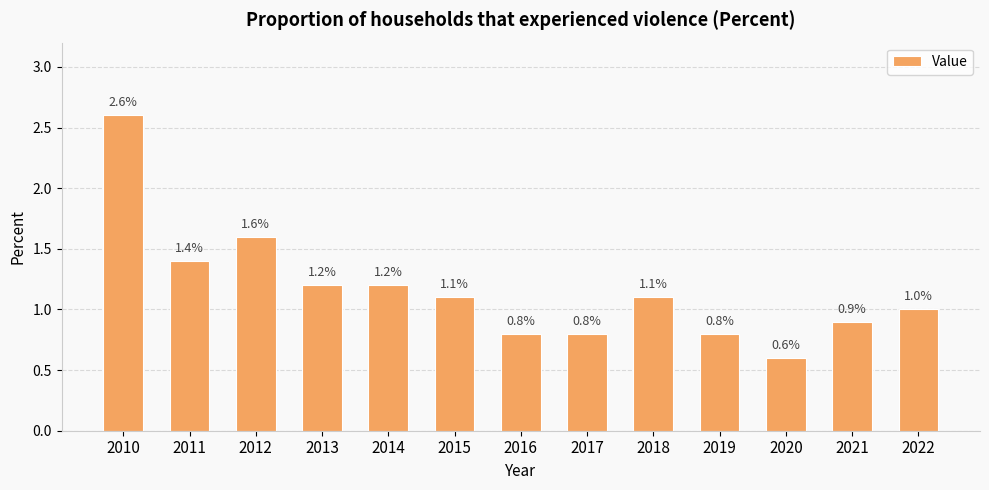

What is the change in value from 2015 to 2020?

-0.5